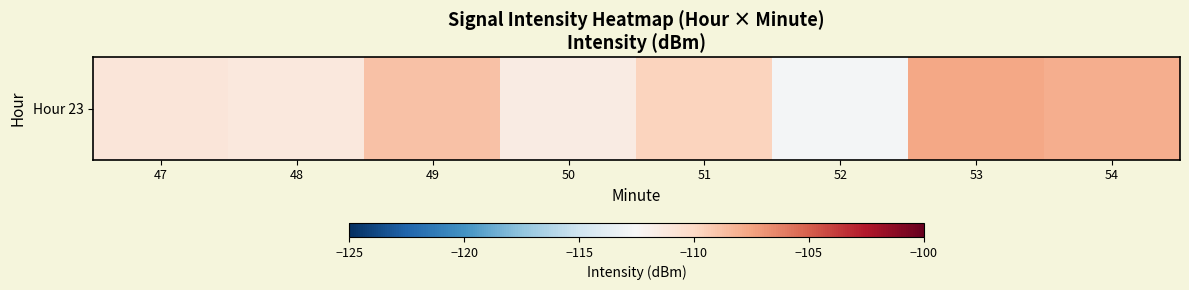

What is the average value?

-110.1